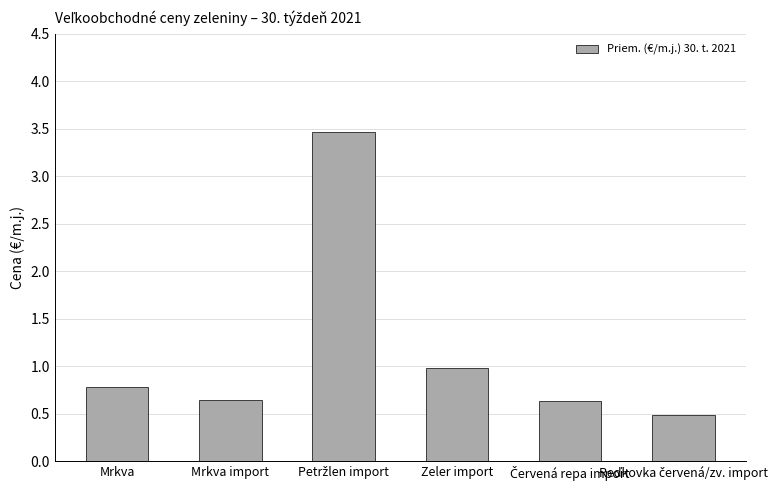

What is the difference between the maximum and minimum values?

3.0